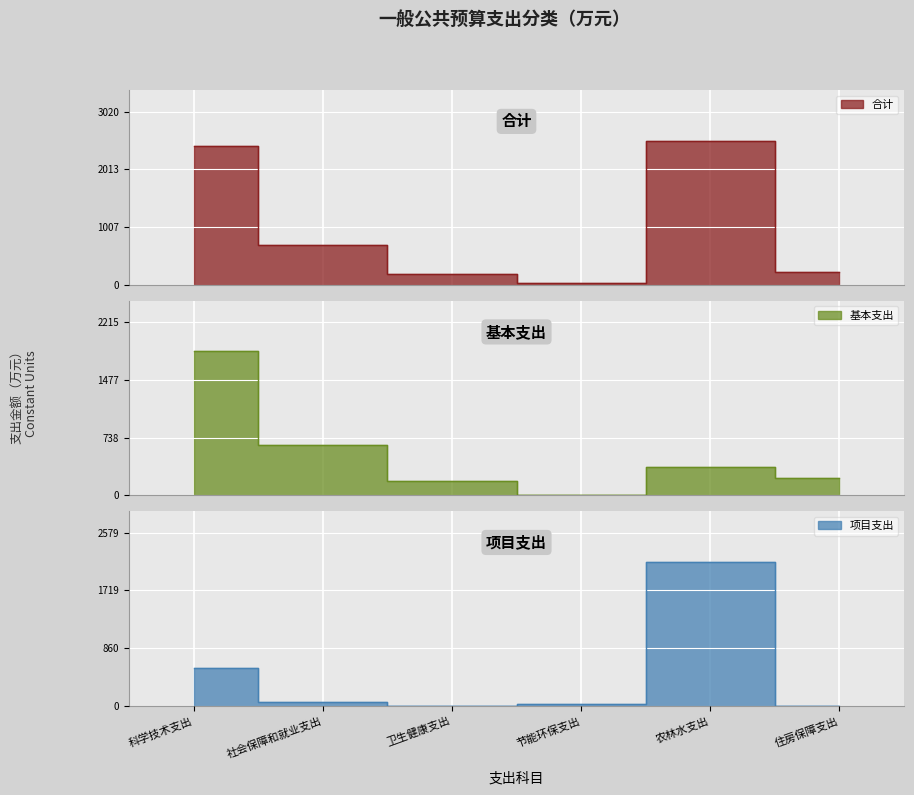

What are all the series names shown in the legend?

合计, 基本支出, 项目支出